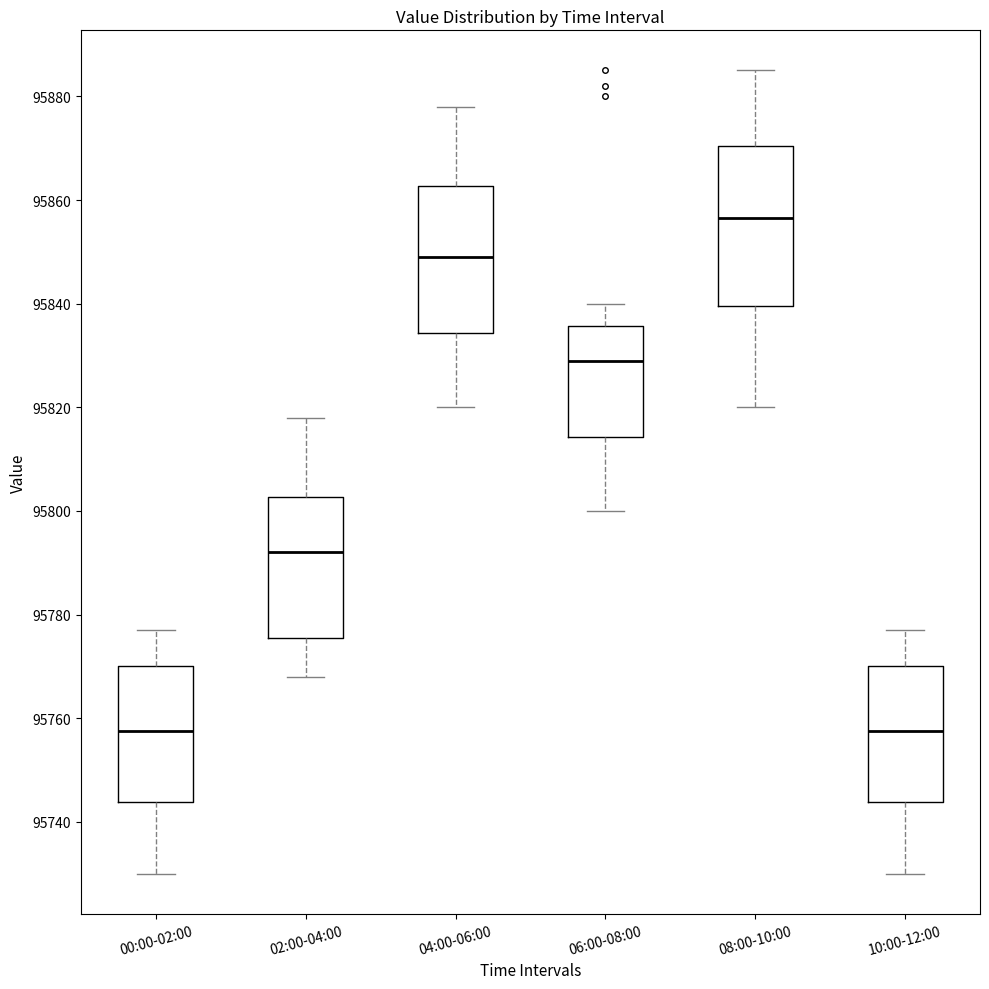

Reading left to right, read every box against the y-axis: the position of its median line, the range the box covers, and the ends of its whiskers. The values are not printed on the chart, so give them approximately, as read against the axis.

00:00-02:00: median 95758, box 95744 to 95770, whiskers 95730 to 95778
02:00-04:00: median 95792, box 95776 to 95802, whiskers 95768 to 95818
04:00-06:00: median 95850, box 95834 to 95862, whiskers 95820 to 95878
06:00-08:00: median 95830, box 95814 to 95836, whiskers 95800 to 95840
08:00-10:00: median 95856, box 95840 to 95870, whiskers 95820 to 95886
10:00-12:00: median 95758, box 95744 to 95770, whiskers 95730 to 95778